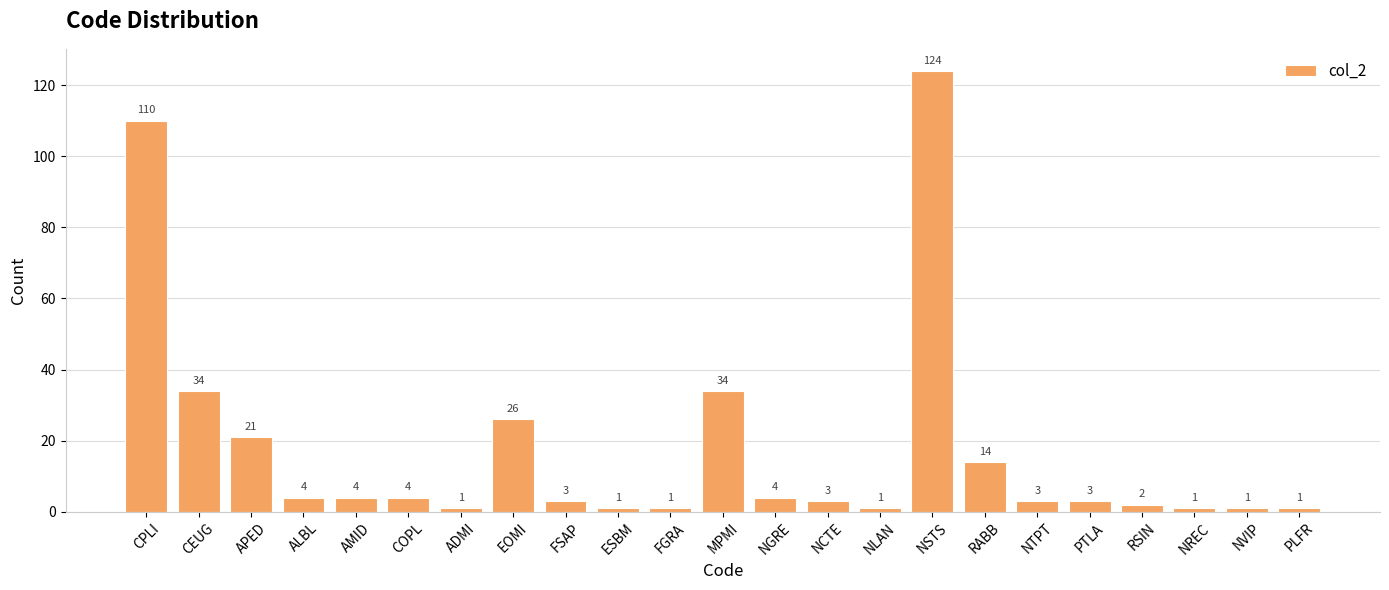

What position from the left is AMID?

5